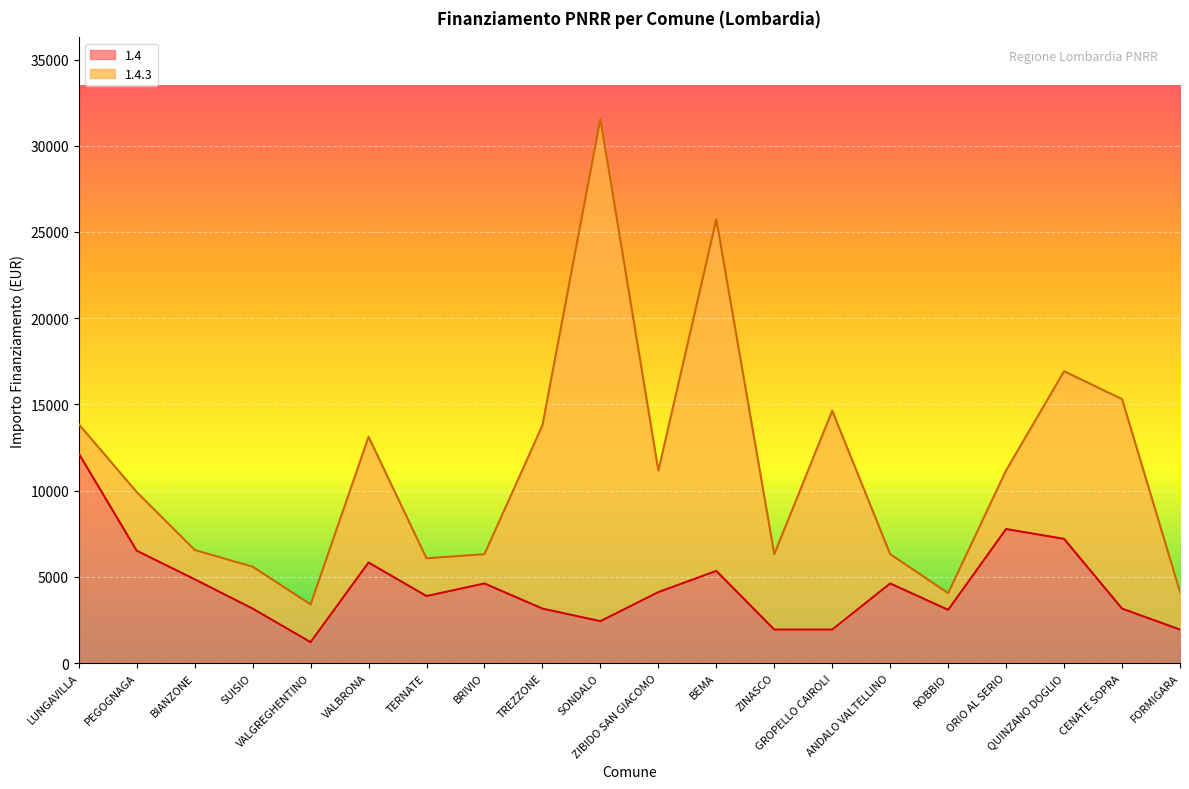

What is the lowest value of the 1.4 series?

1215